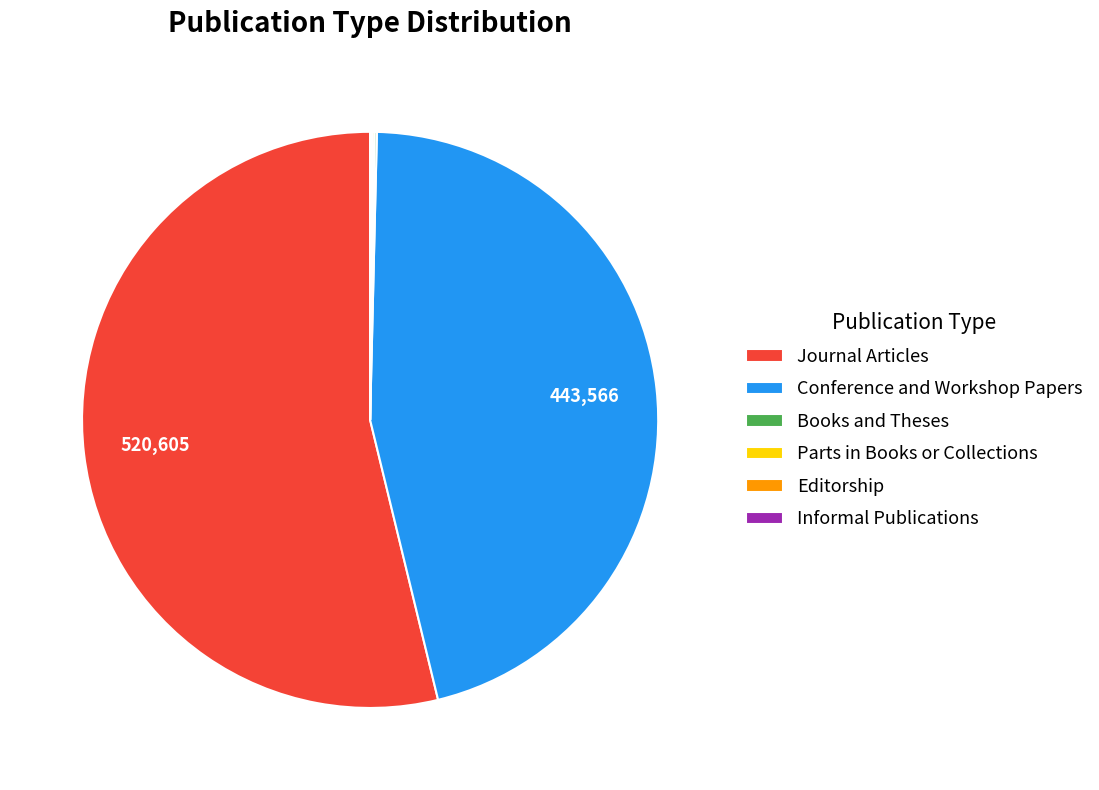

Which category has the biggest portion of the pie?

Journal Articles